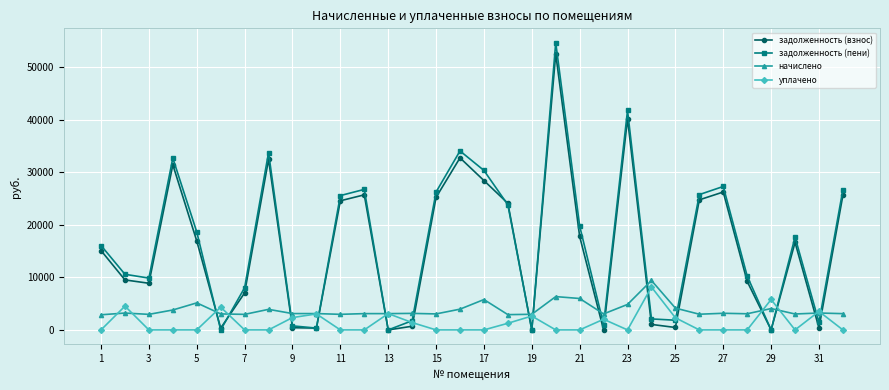

What is the value of the начислено point at the 16th from the left?

3952.8